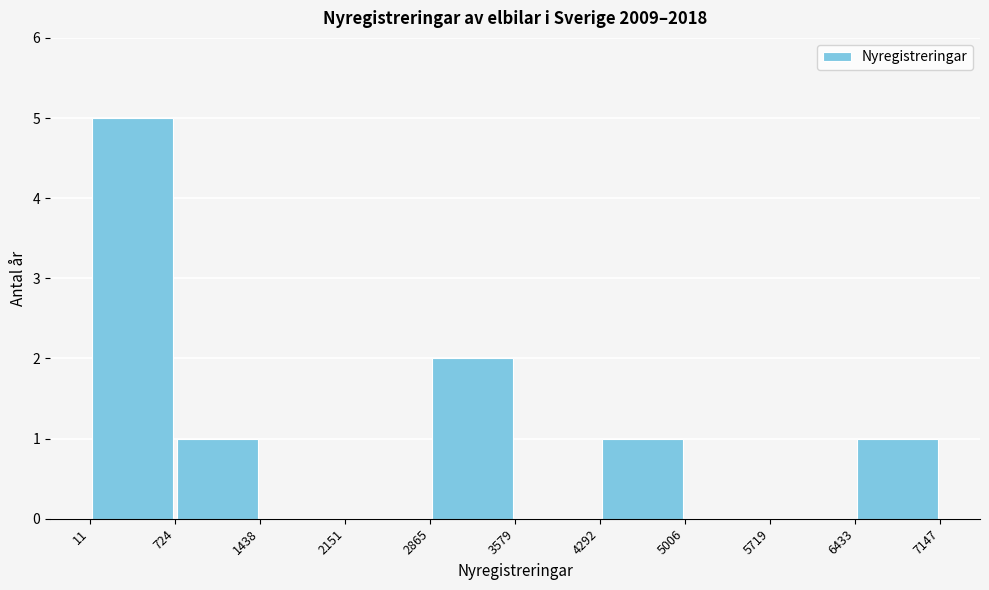

Reading left to right, list every bar in this chart as the range it spans on the x-axis followed by its height. The values are not printed on the chart, so give them approximately, as read against the axis.

11 to 724: 5
724 to 1438: 1
1438 to 2151: 0
2151 to 2865: 0
2865 to 3579: 2
3579 to 4292: 0
4292 to 5006: 1
5006 to 5719: 0
5719 to 6433: 0
6433 to 7147: 1